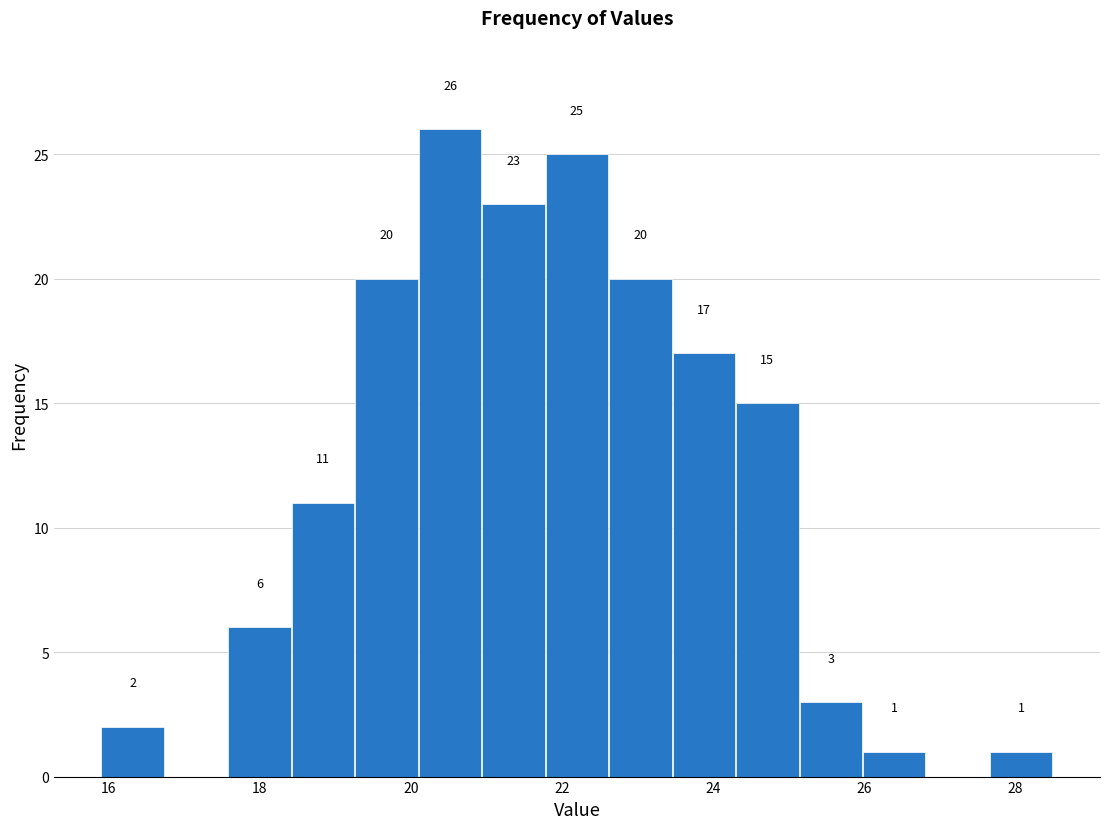

Over which range of the x-axis is the bar tallest?

20.10 to 20.94